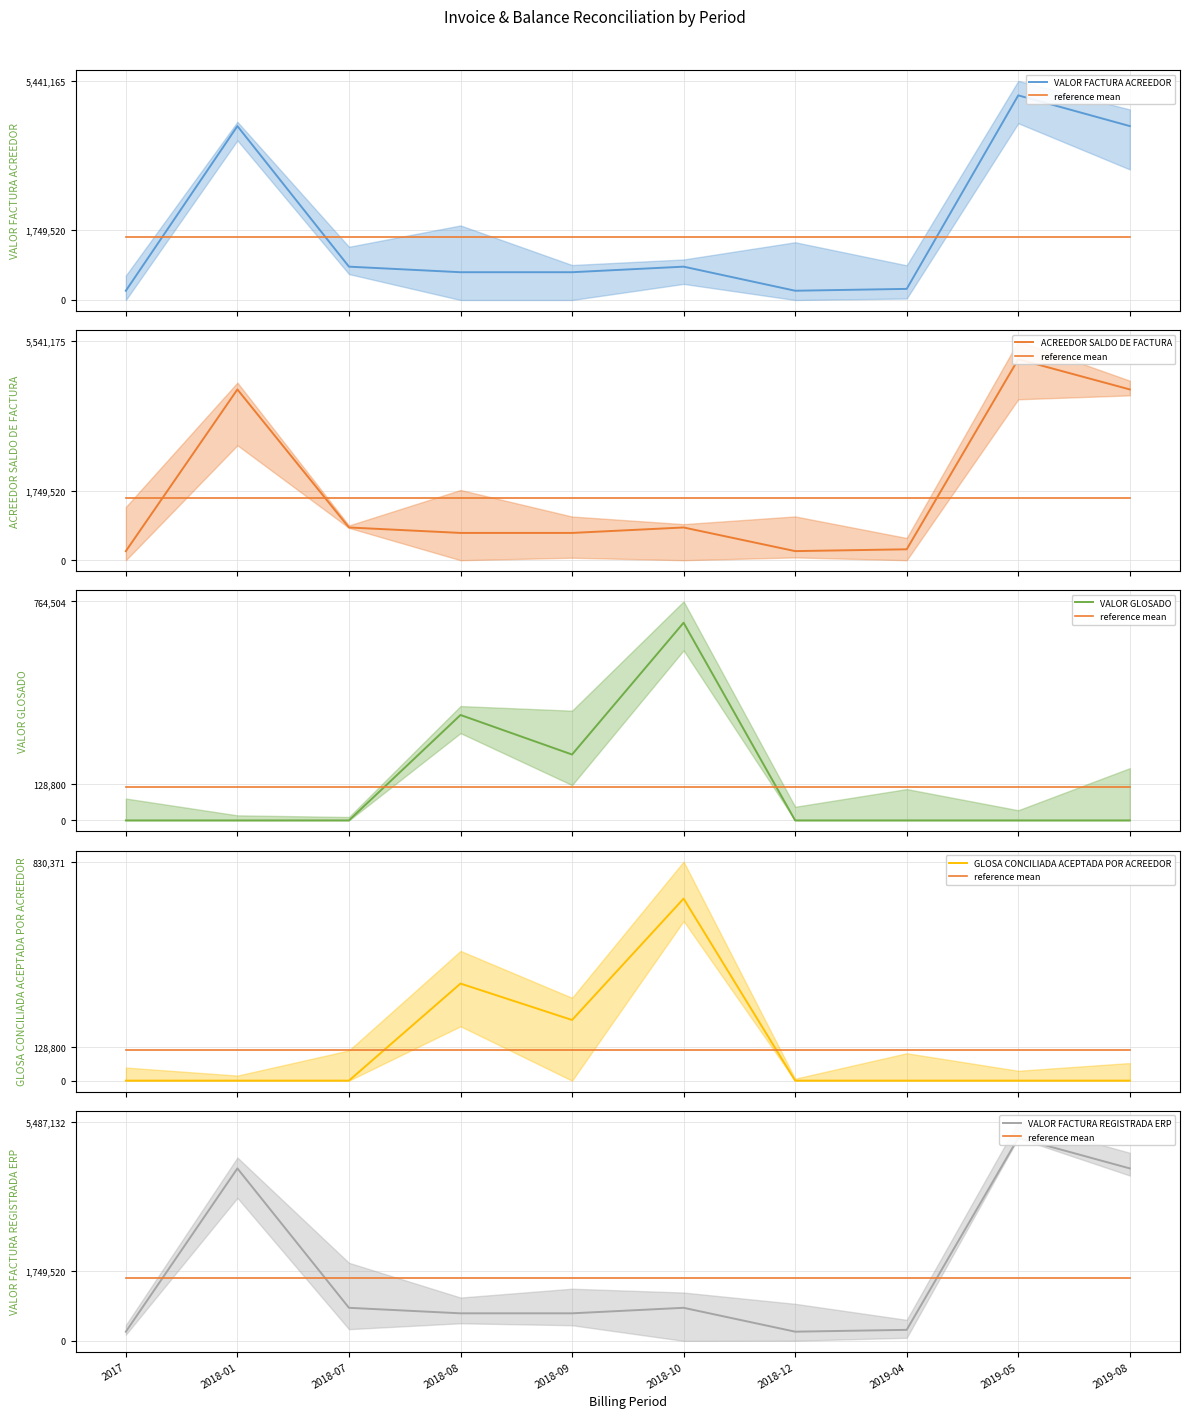

Count the VALOR GLOSADO values in the range 0 to 230000.

8